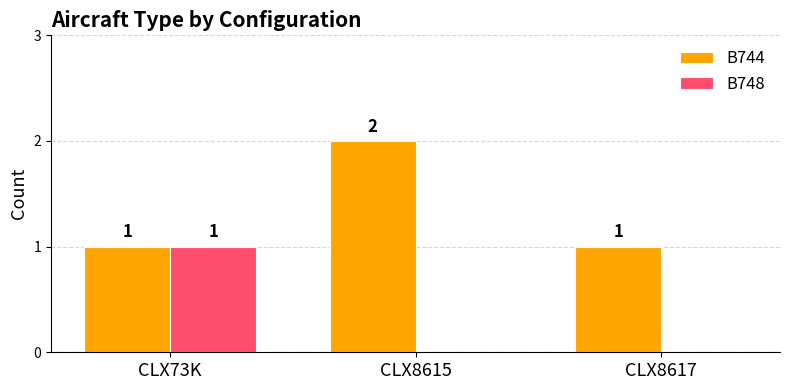

Is the value of B748 at CLX8615 greater than the value of B744 at CLX8617?

No